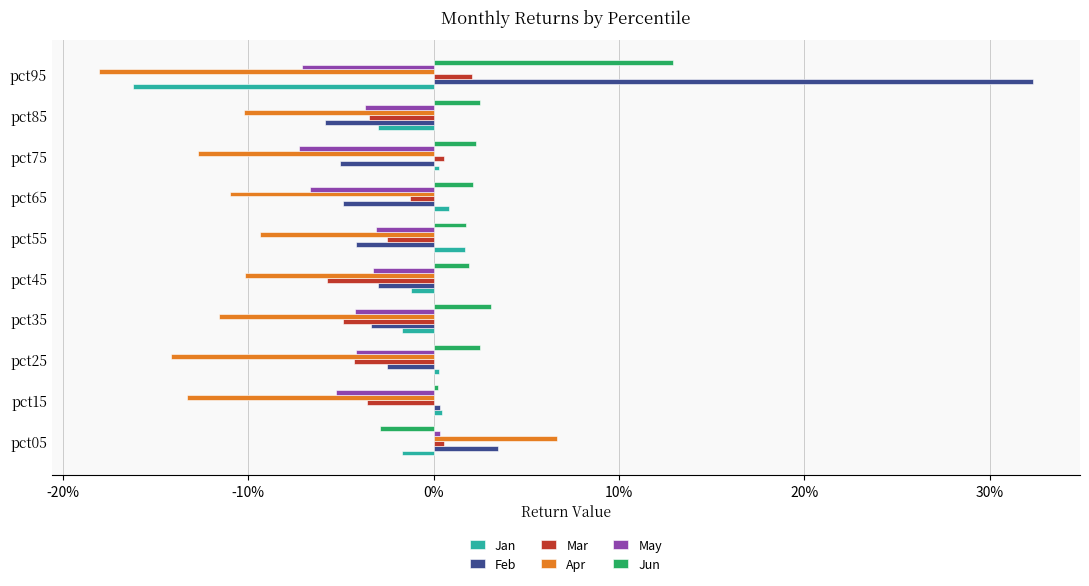

List the series in order of their peak value, highest first.

Feb, Jun, Apr, Mar, Jan, May